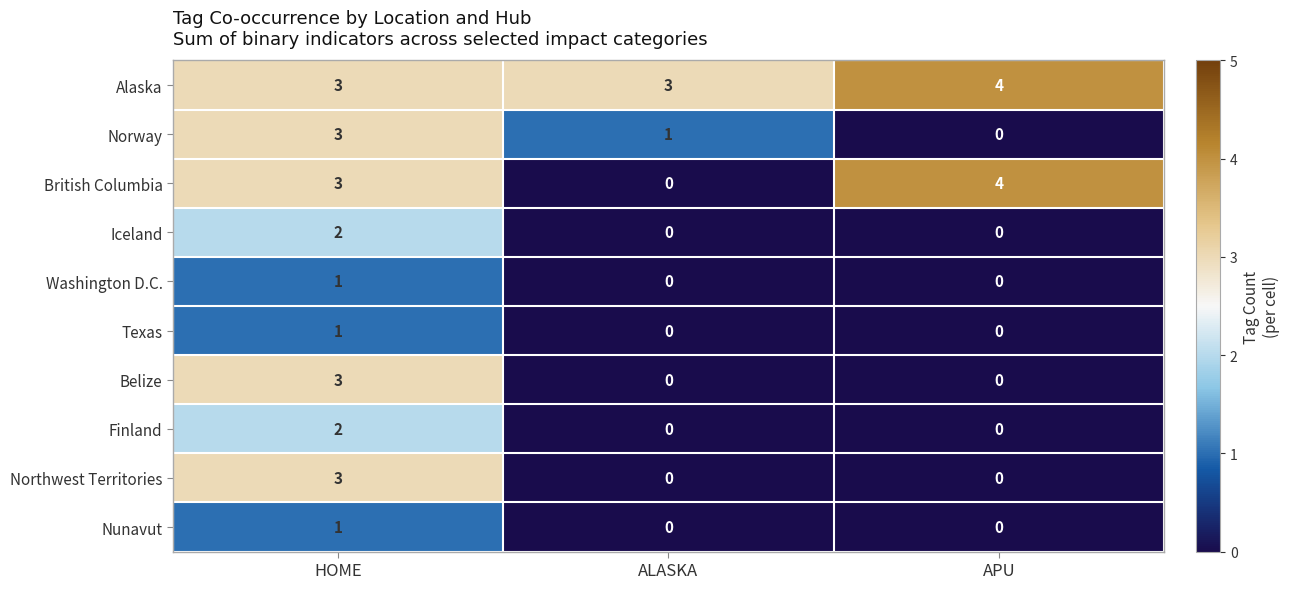

Which category has the highest value across all series?

APU